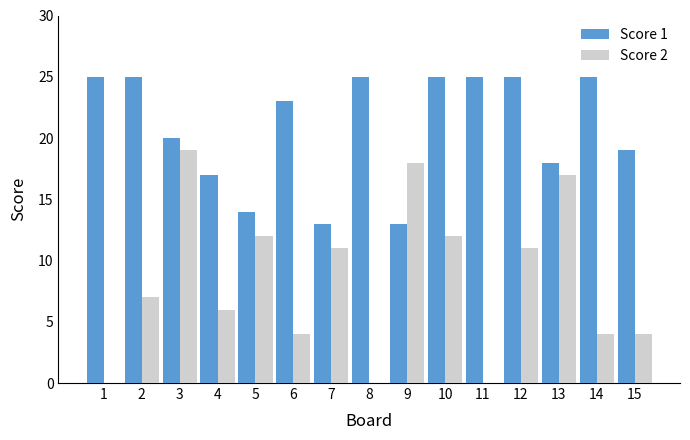

What is the difference between the Score 2 values at 15 and 8?

4